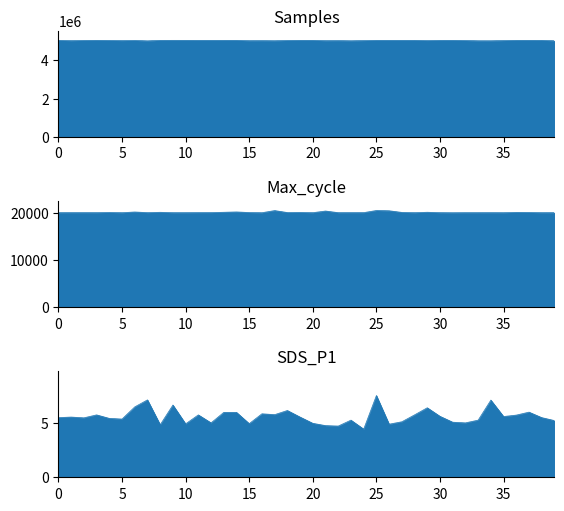

What is the difference between the second highest and minimum values in the SDS_P1 series?

2.7